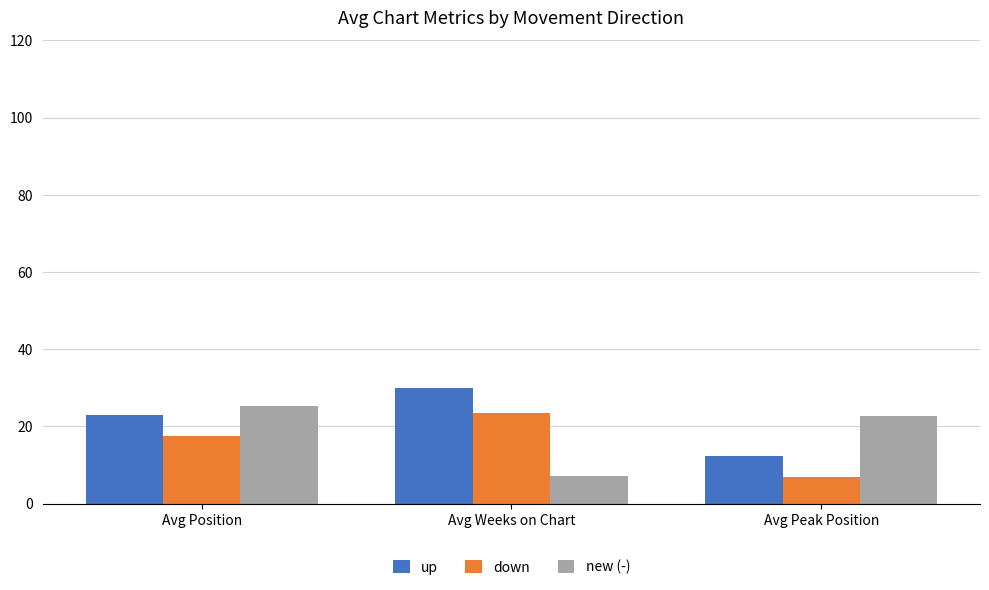

Read the up value at Avg Position.

23.0